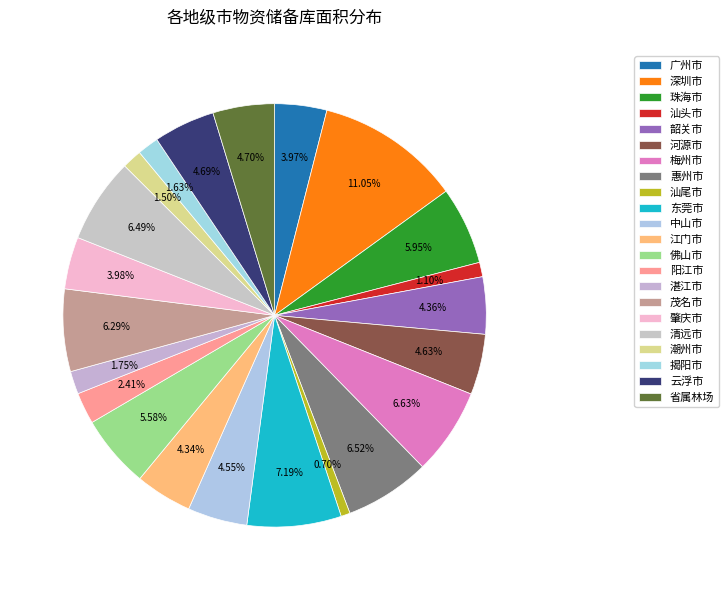

To the nearest percent, what is the average slice percentage?

5%